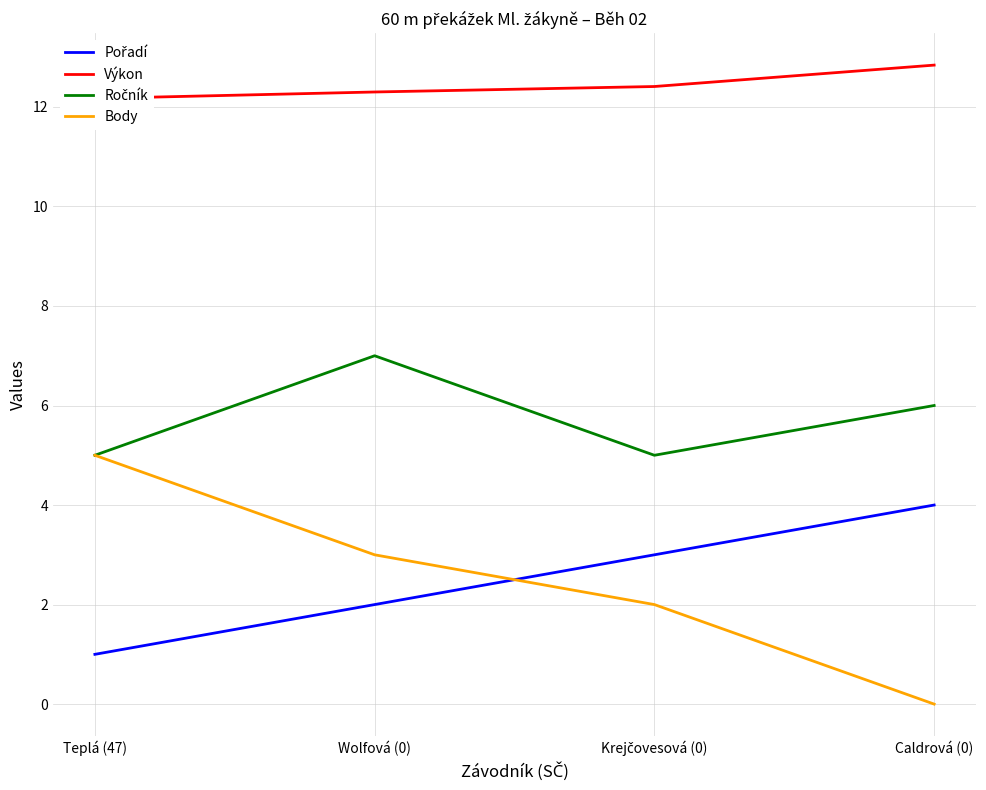

What is the lowest value of the Ročník series?

5.0